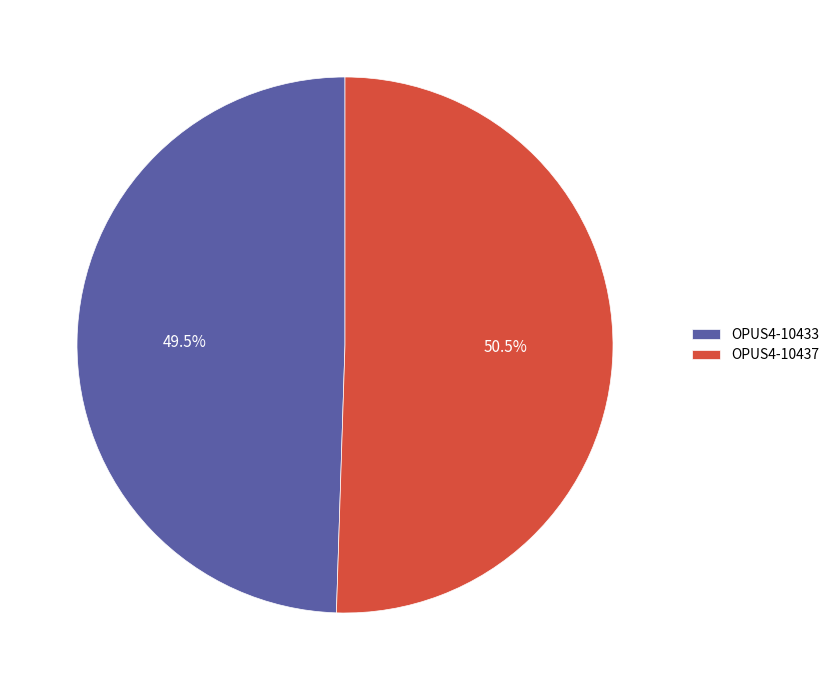

To the nearest percent, what is the average slice percentage?

50%